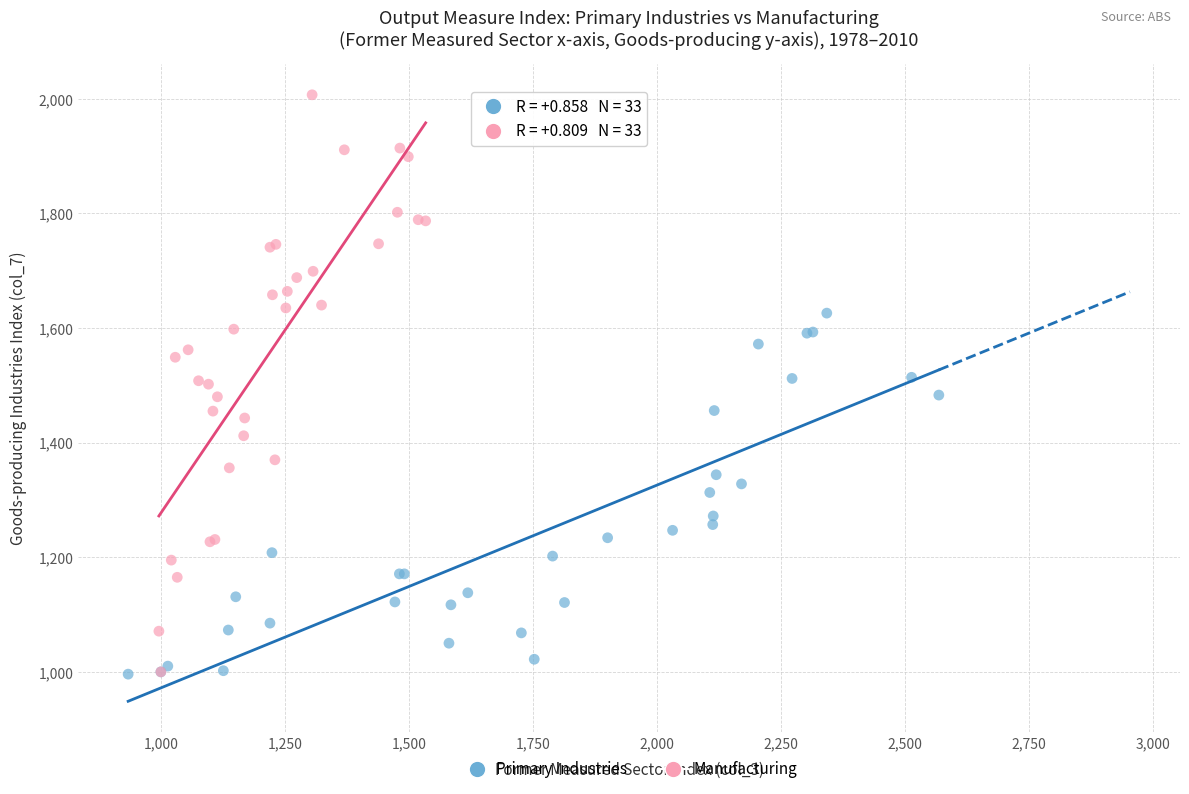

Which series has the largest Y range (max minus min)?

Manufacturing